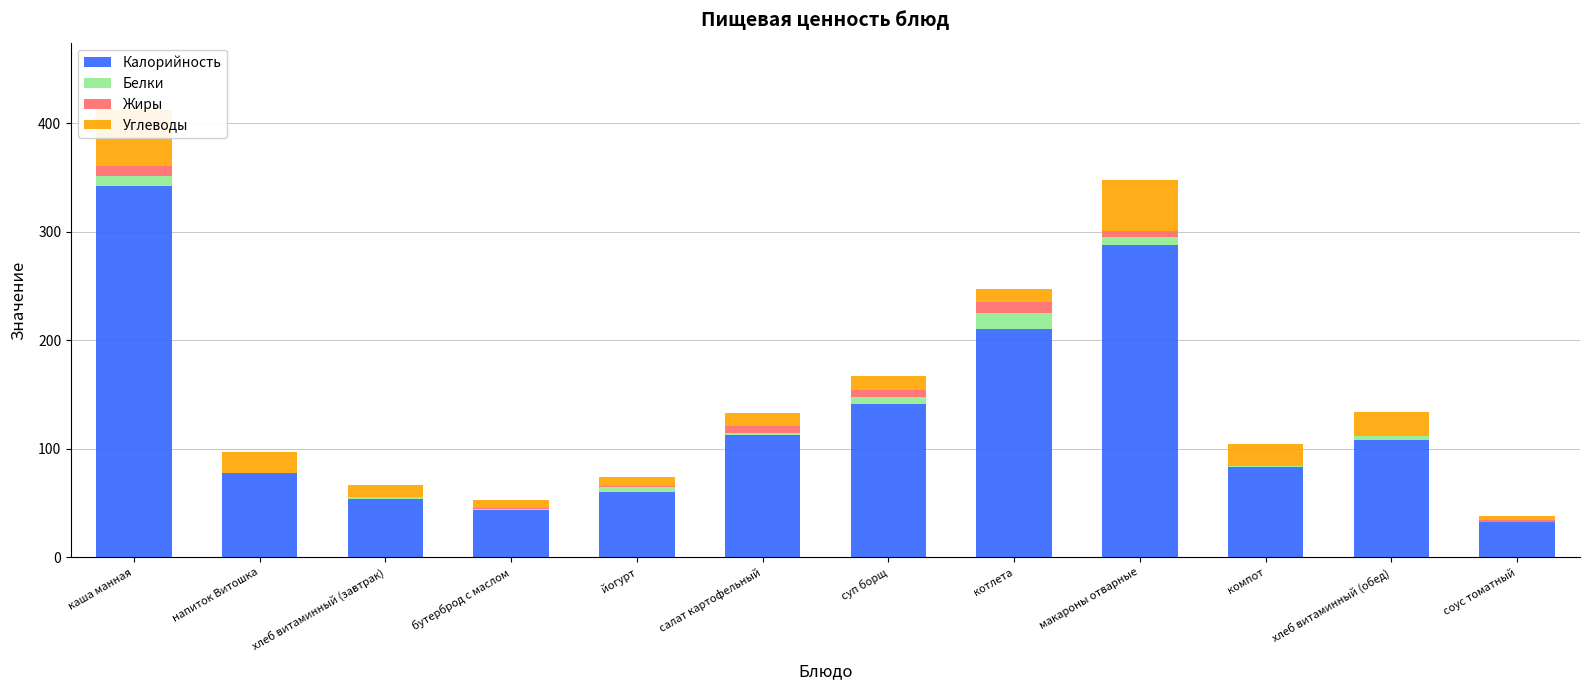

Rank the series at макароны отварные from lowest to highest value.

Жиры, Белки, Углеводы, Калорийность